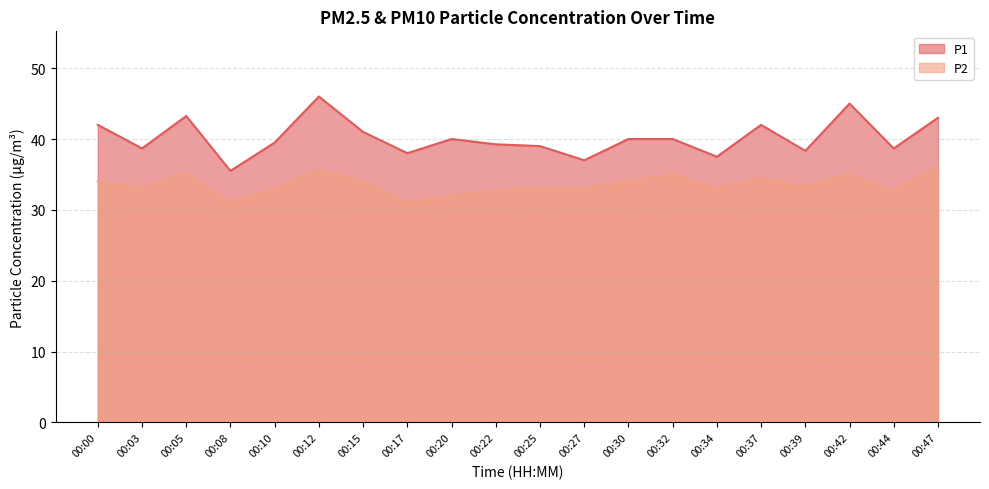

What is the value of the P2 point at the 10th from the left?

32.8